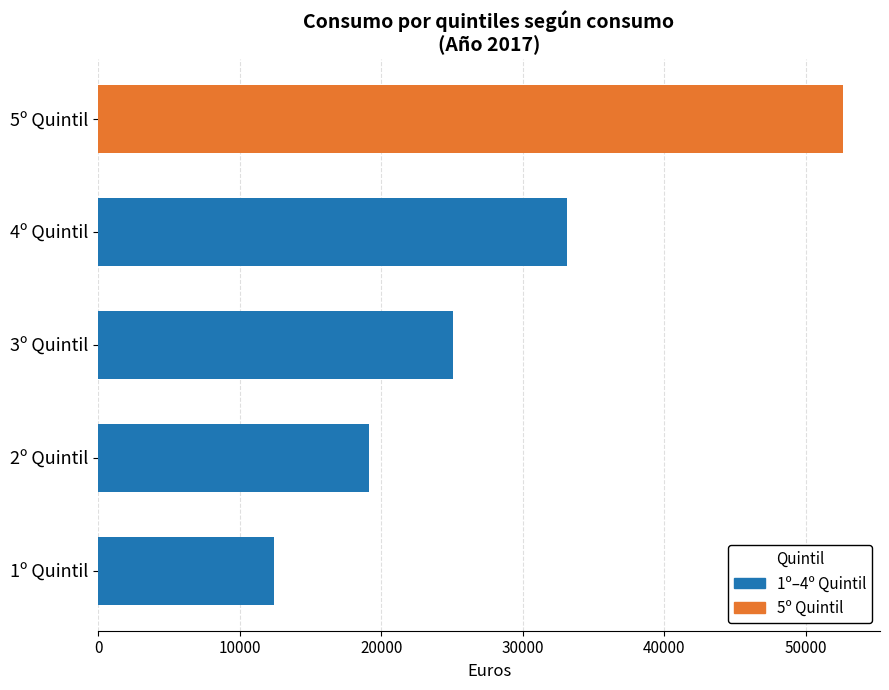

Approximately how many times larger is the value at 2º Quintil compared to 3º Quintil?

0.8